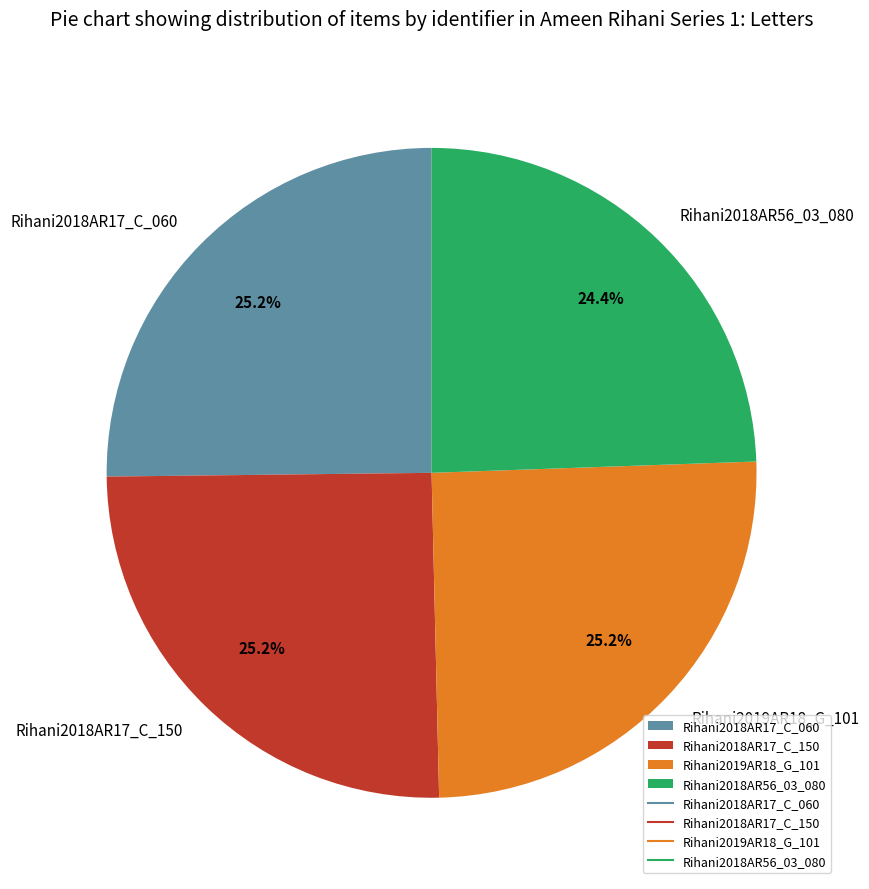

To the nearest percent, what percentage of the pie is Rihani2018AR17_C_060?

25%